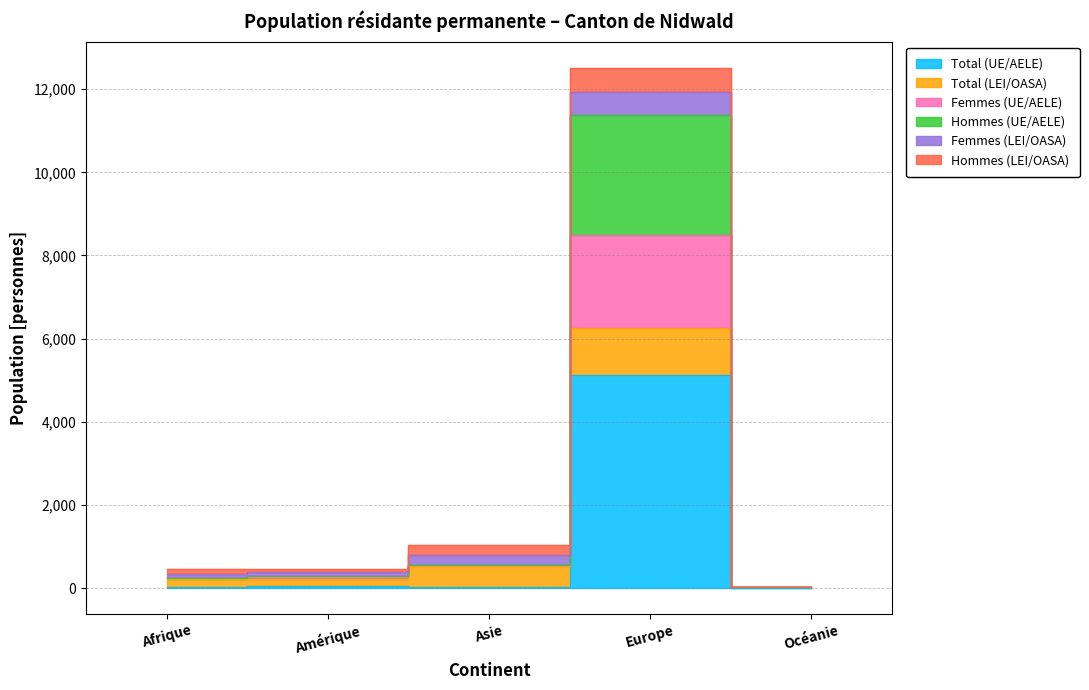

At which category is the sum across all series the highest?

Europe